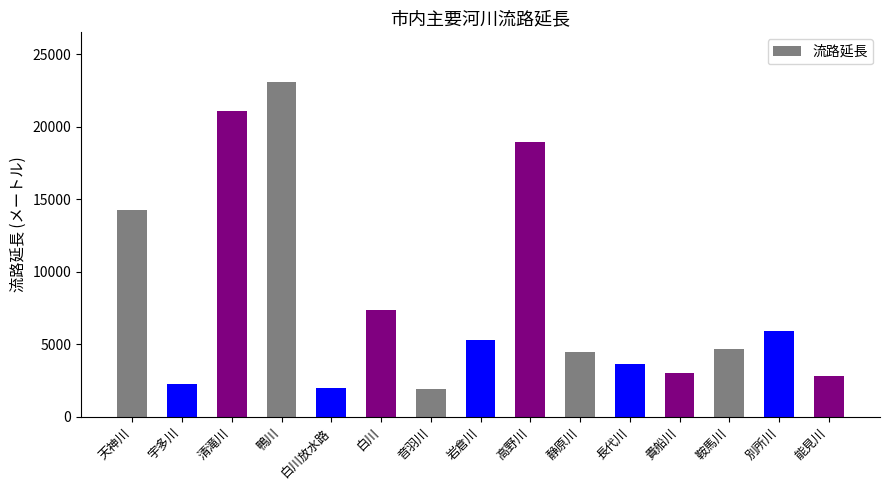

What is the value of the 14th bar from the left?

5950